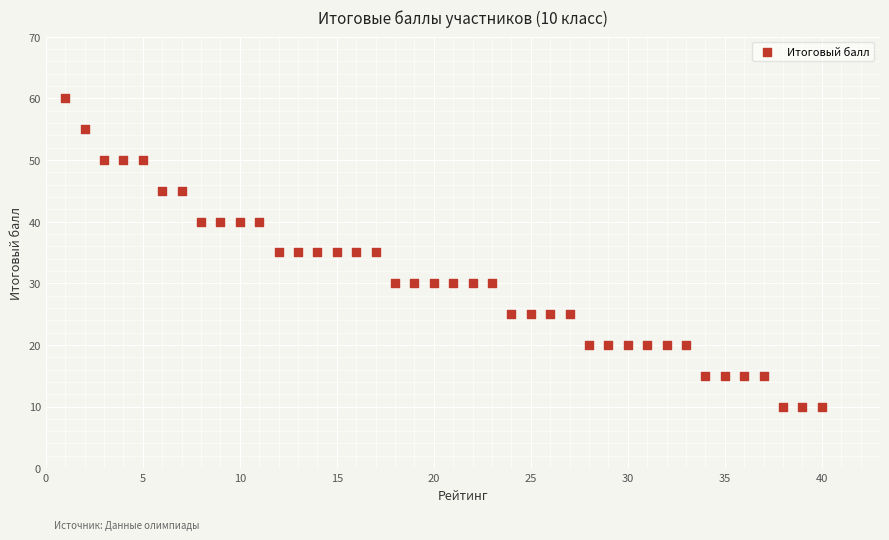

What is the range of Y values (max minus min)?

50